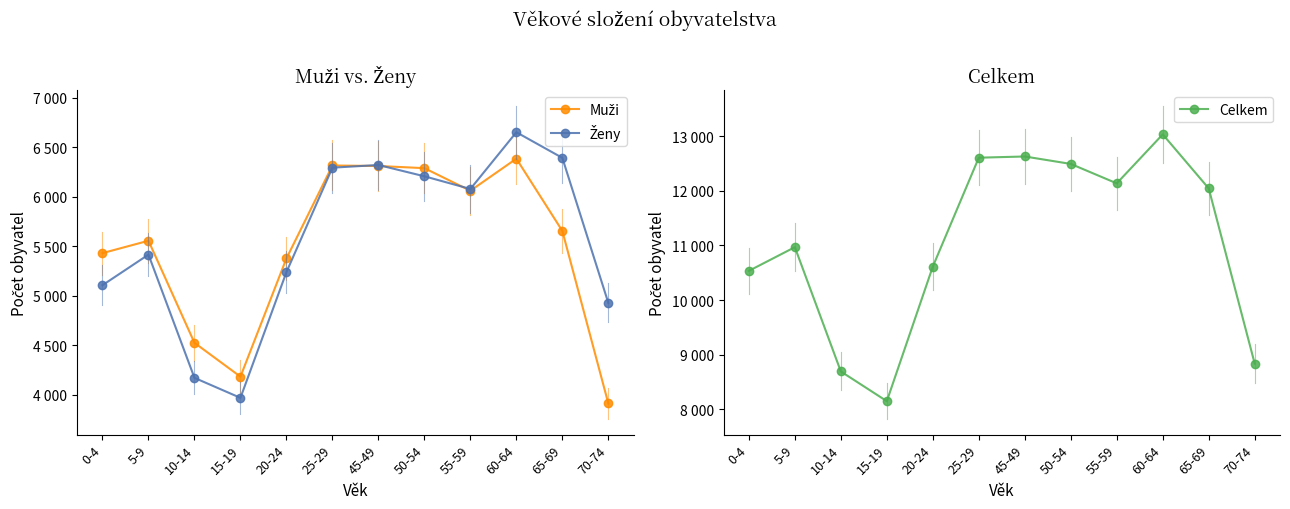

How many data points in Celkem are above 12044?

5